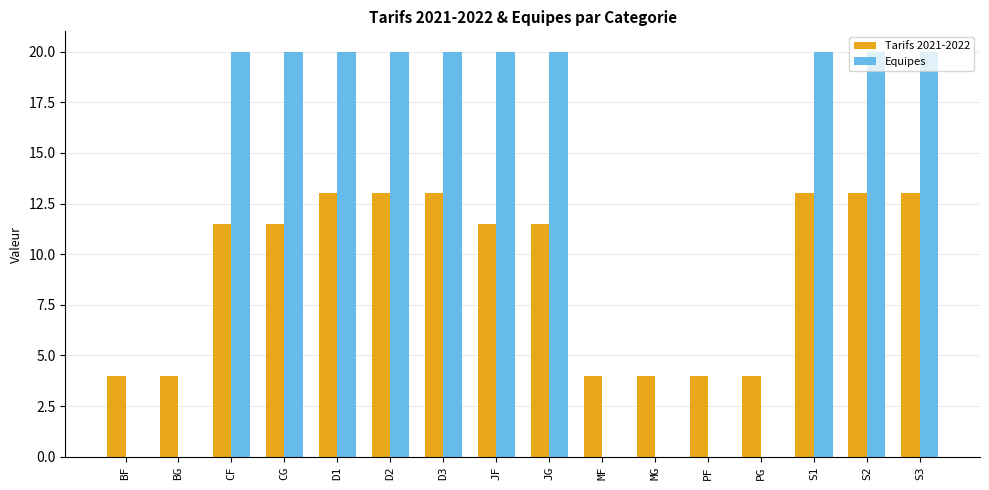

Which series changed the most between JG and MG?

Equipes